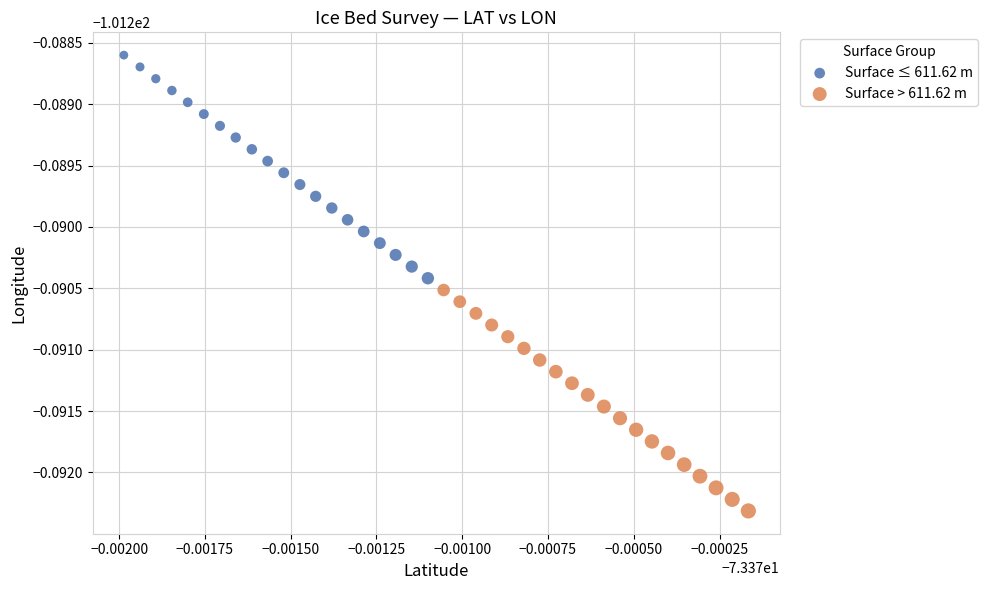

What are all the series names shown in the legend?

Surface ≤ 611.62 m, Surface > 611.62 m